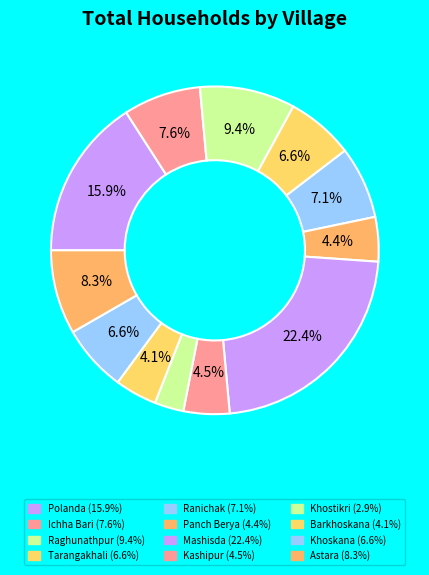

Count the number of slices in the pie.

12